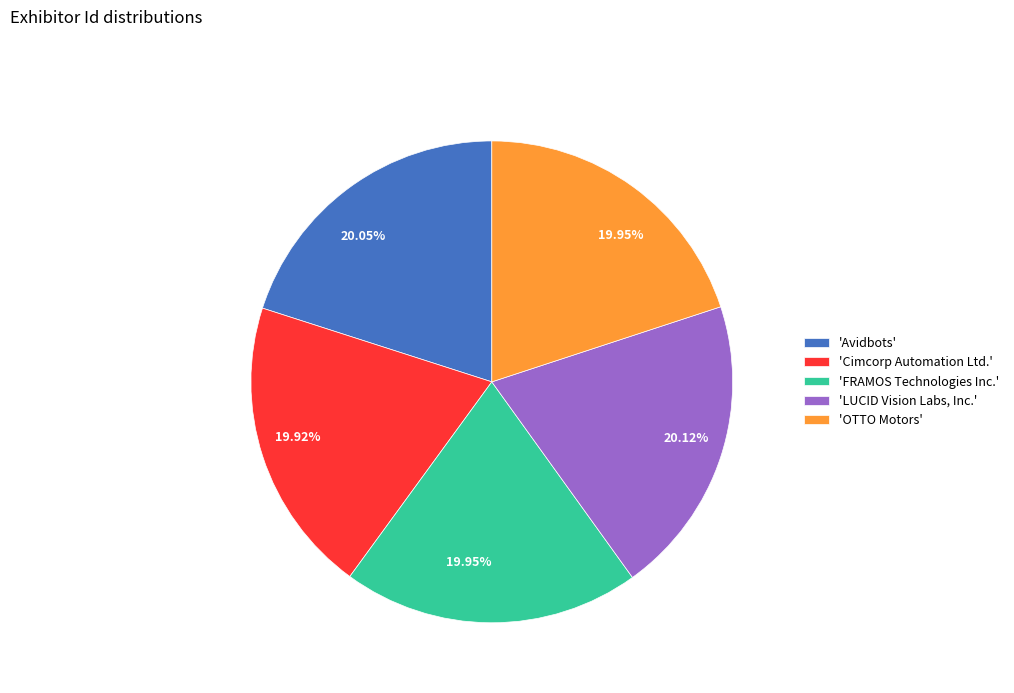

Combined, do 'FRAMOS Technologies Inc.' and 'OTTO Motors' account for over 50%?

No